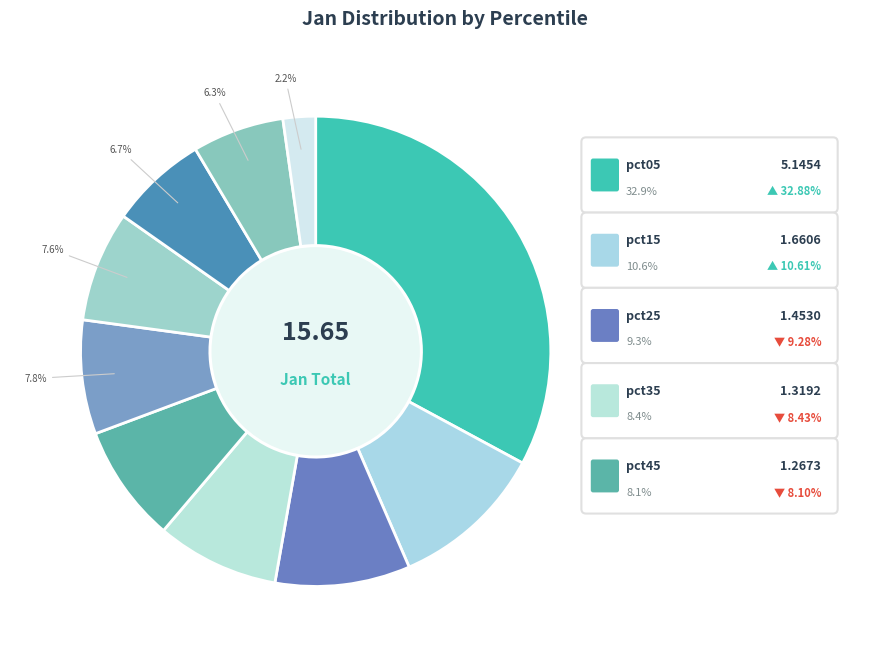

To the nearest percent, what is the average slice percentage?

10%